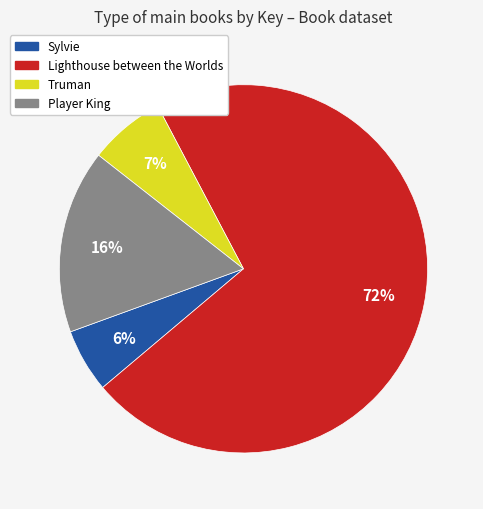

Combined, do Lighthouse between the Worlds and Truman account for over 50%?

Yes